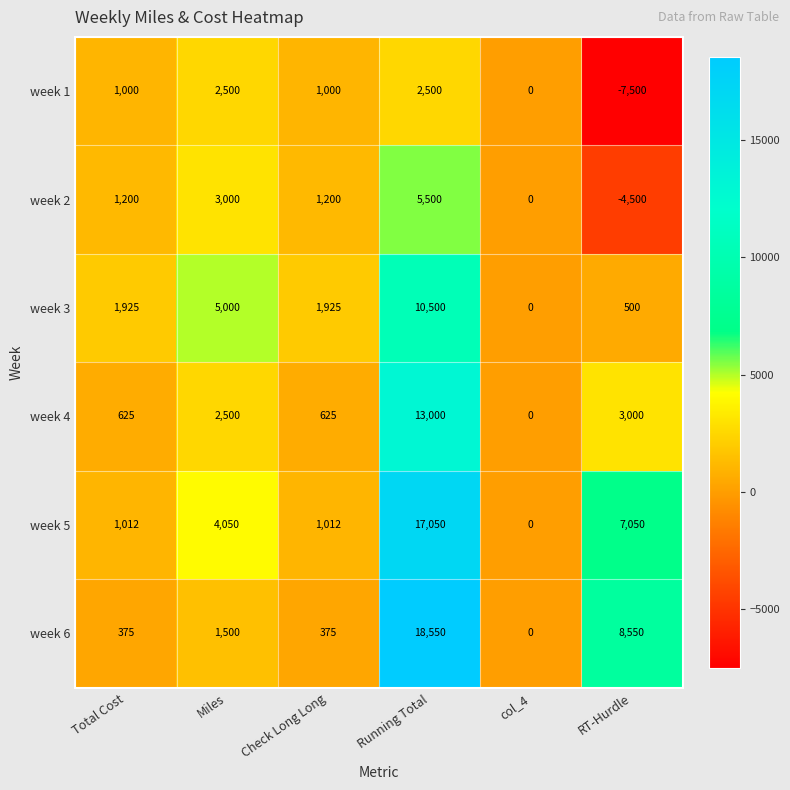

Which category has the lowest value in the week 5 series?

col_4